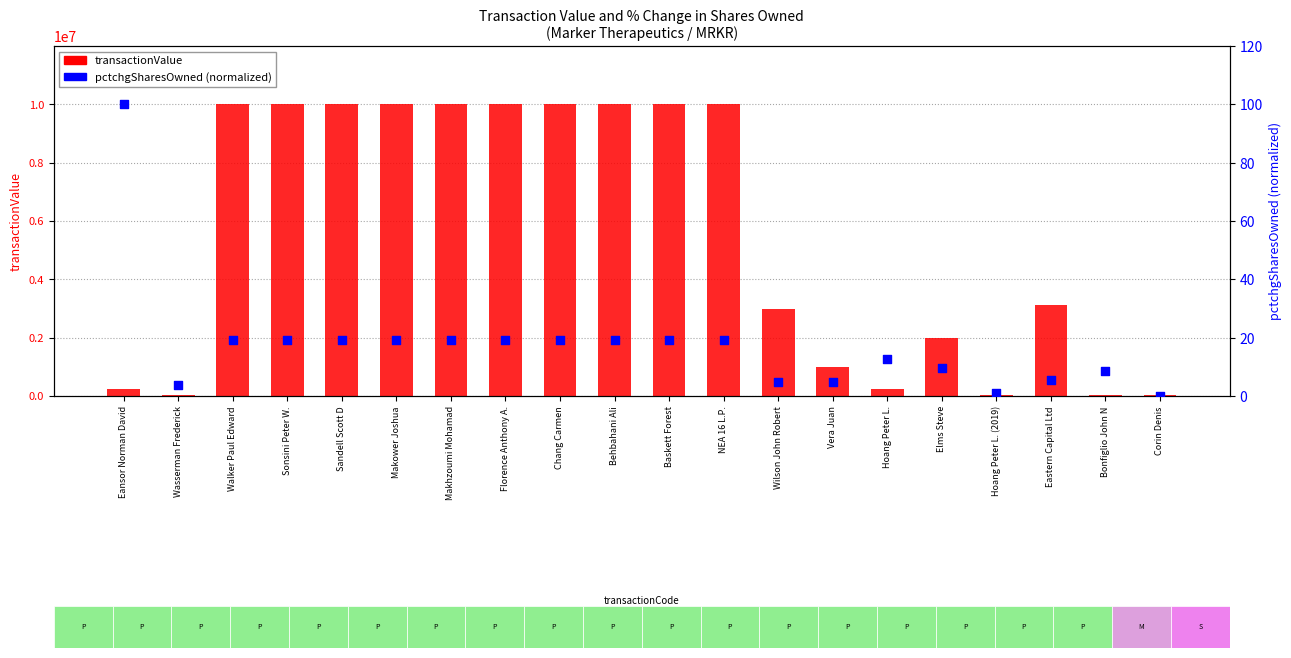

What are all the series names shown in the legend?

transactionValue, pctchgSharesOwned